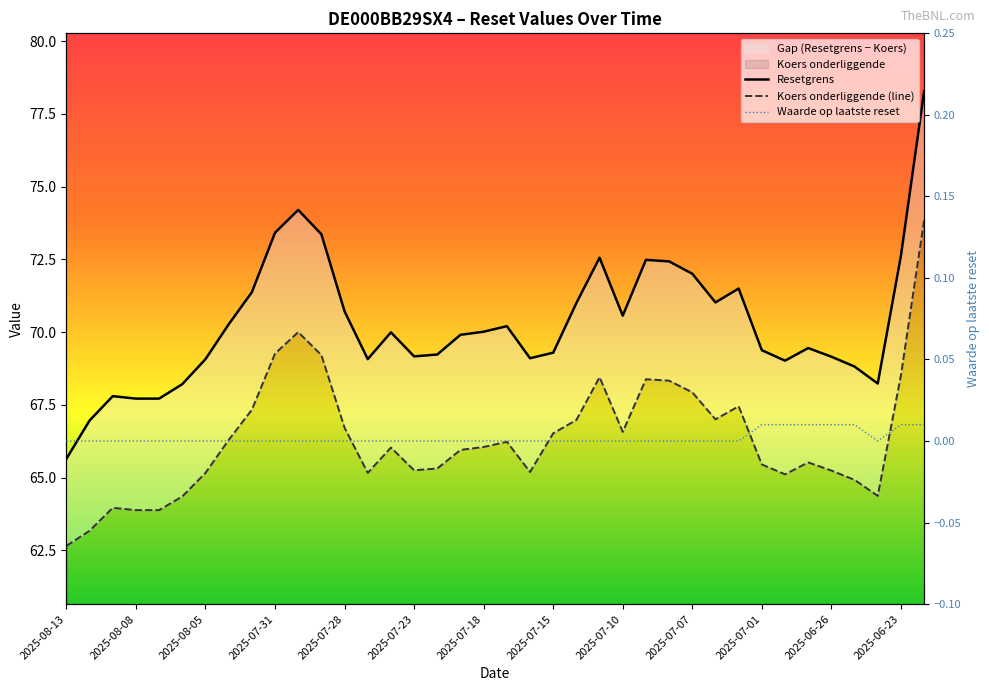

True or false: Koers onderliggende (line) and Waarde op laatste reset cross at least once.

False